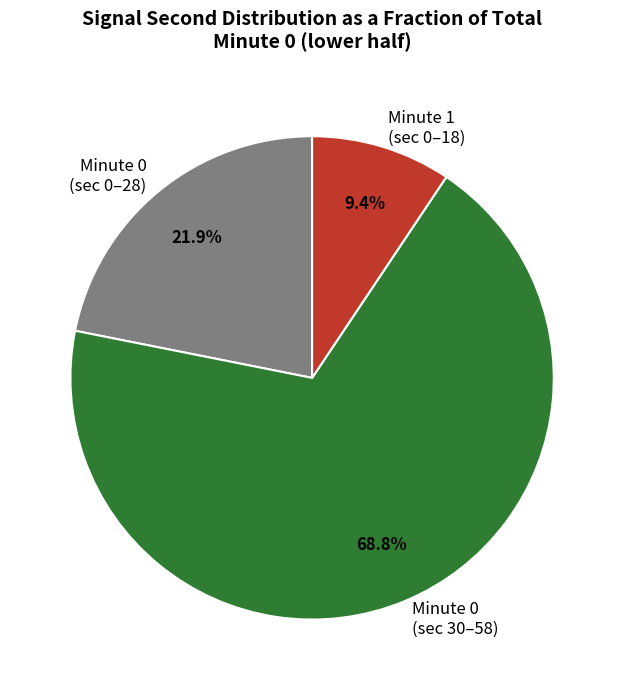

To the nearest percent, what is the average slice percentage?

33%